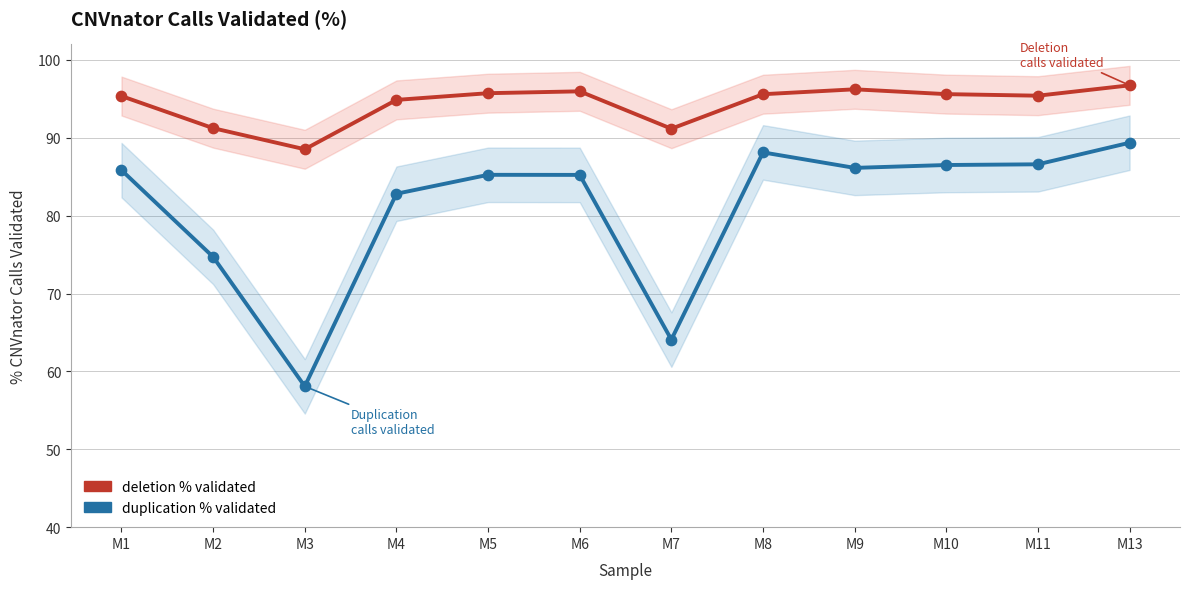

Which series reaches the maximum Y coordinate?

deletion % validated